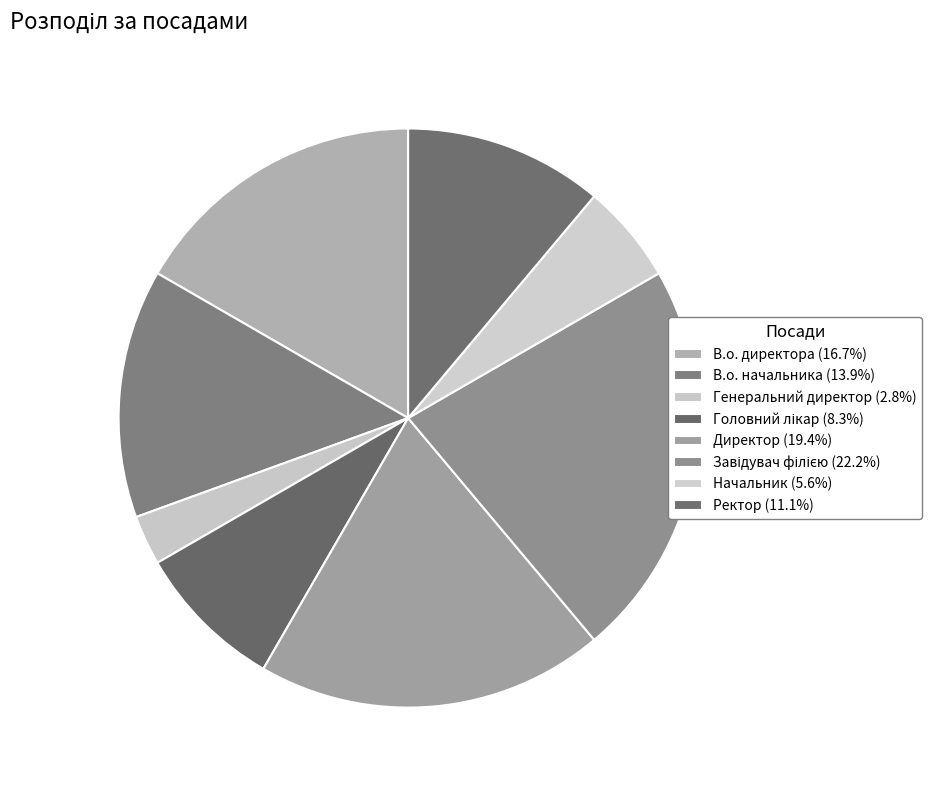

Is there any slice that represents more than half of the pie?

No